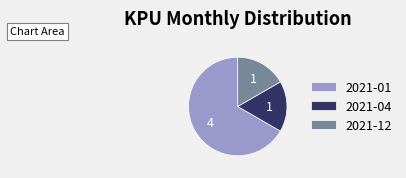

How many segments does this pie chart have?

3